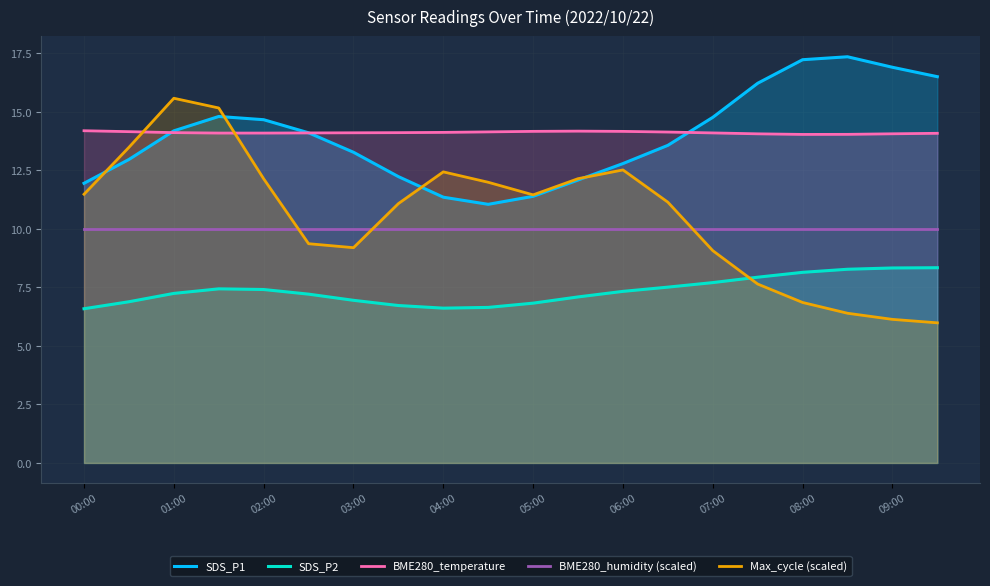

How many BME280_temperature values are between 14 and 15?

20